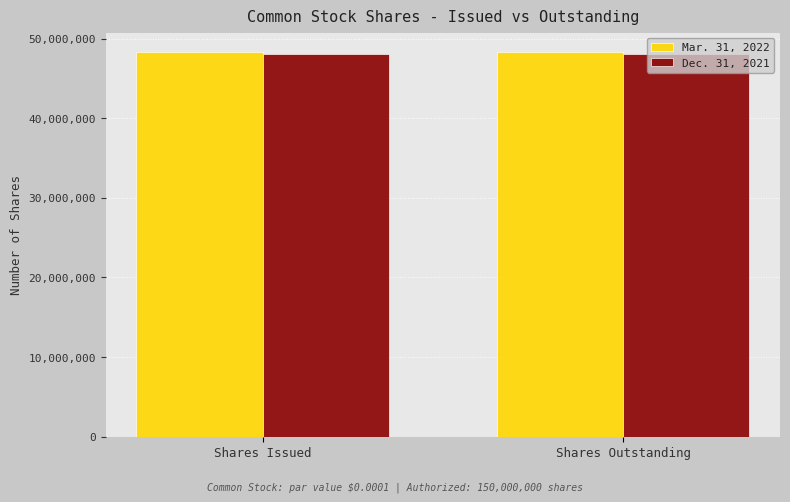

What is the total value across all series at Shares Outstanding?

96350765